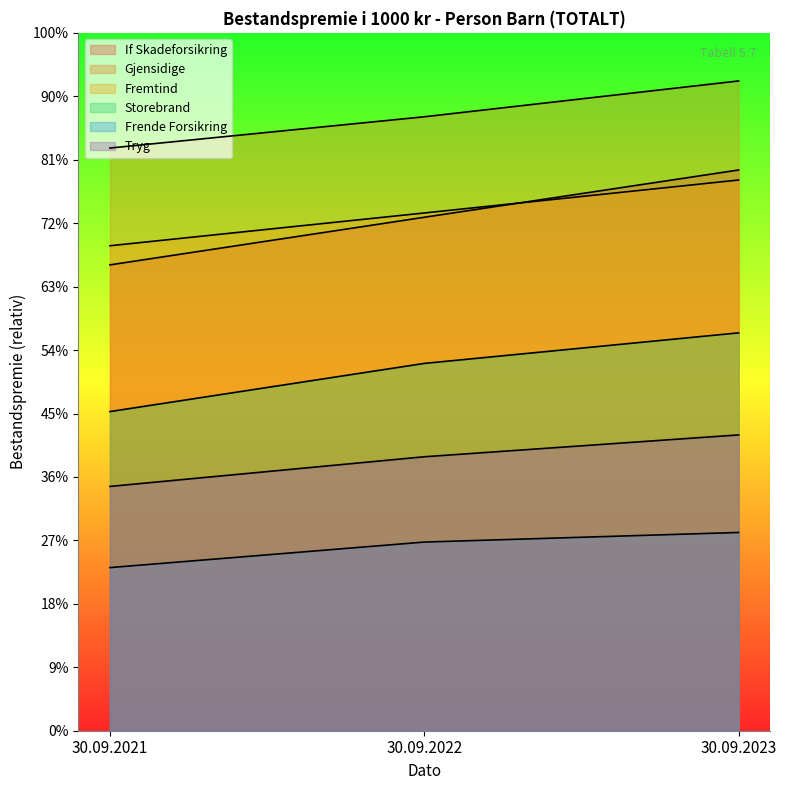

What is the value of the Frende Forsikring point at the 1st from the left?

128563